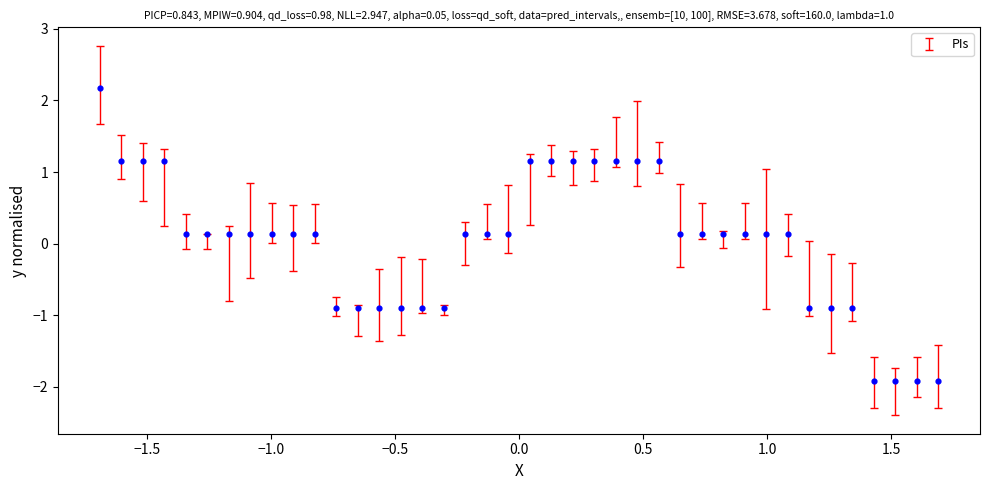

What is the range of Y values (max minus min)?

4.1